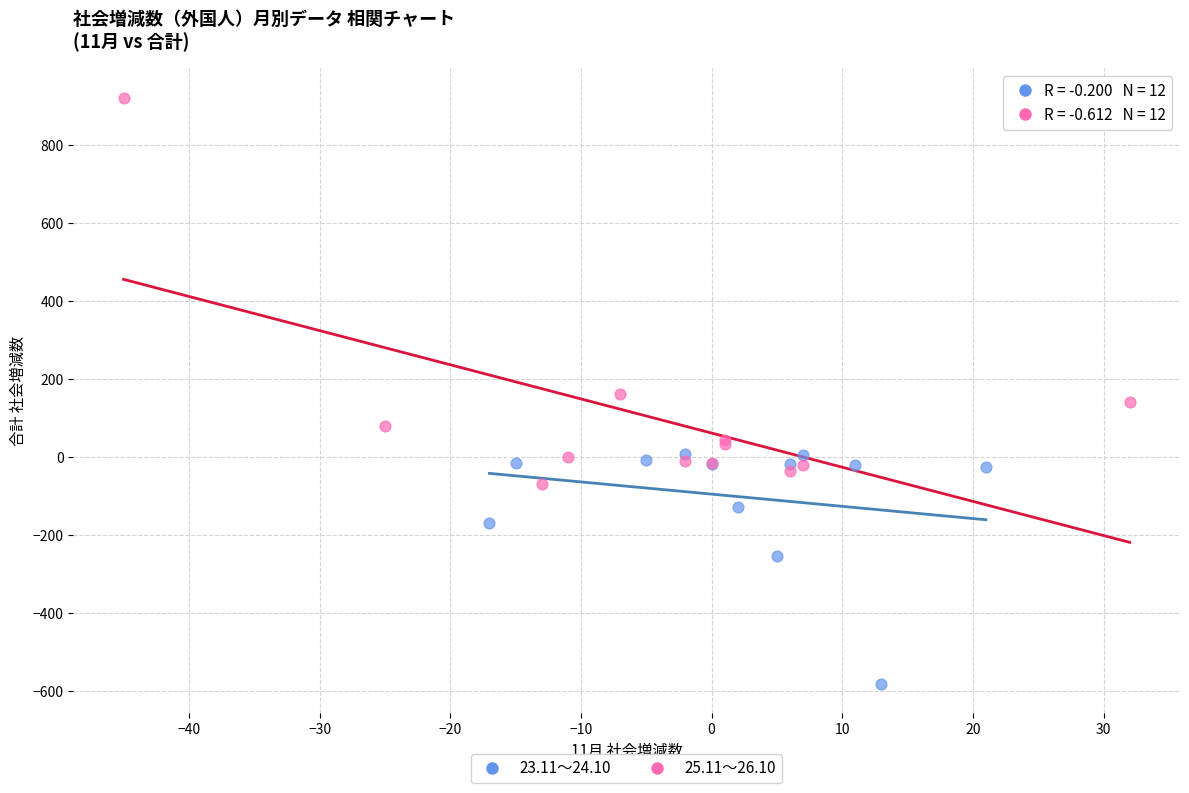

Which series reaches the maximum Y coordinate?

25.11～26.10